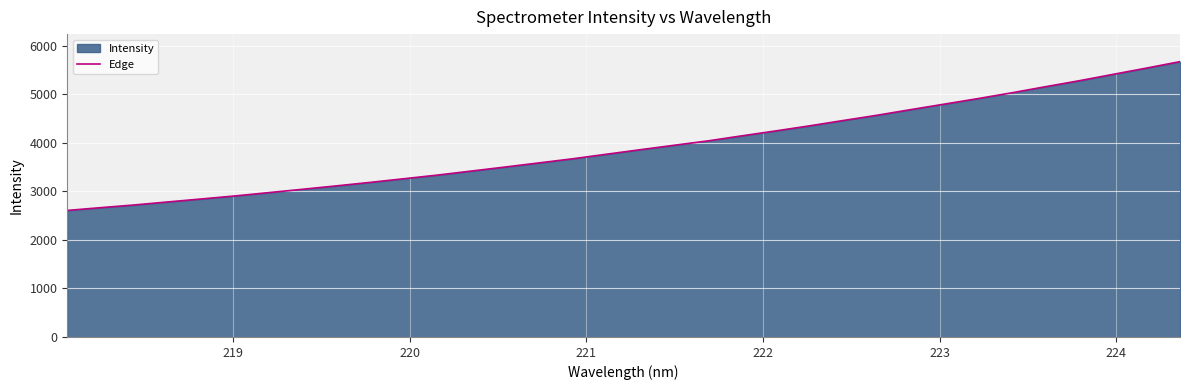

What is the difference between the maximum and minimum values?

3067.9